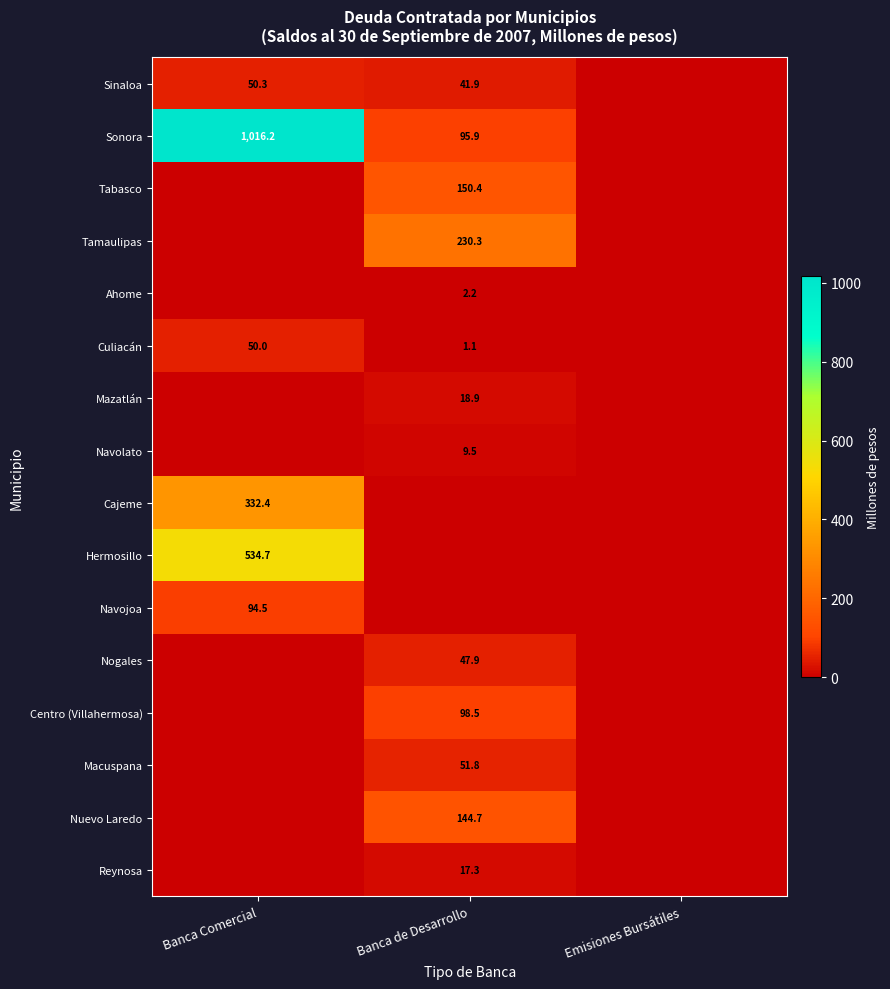

The Hermosillo series shows 224.6 at Banca Comercial. True or false?

False